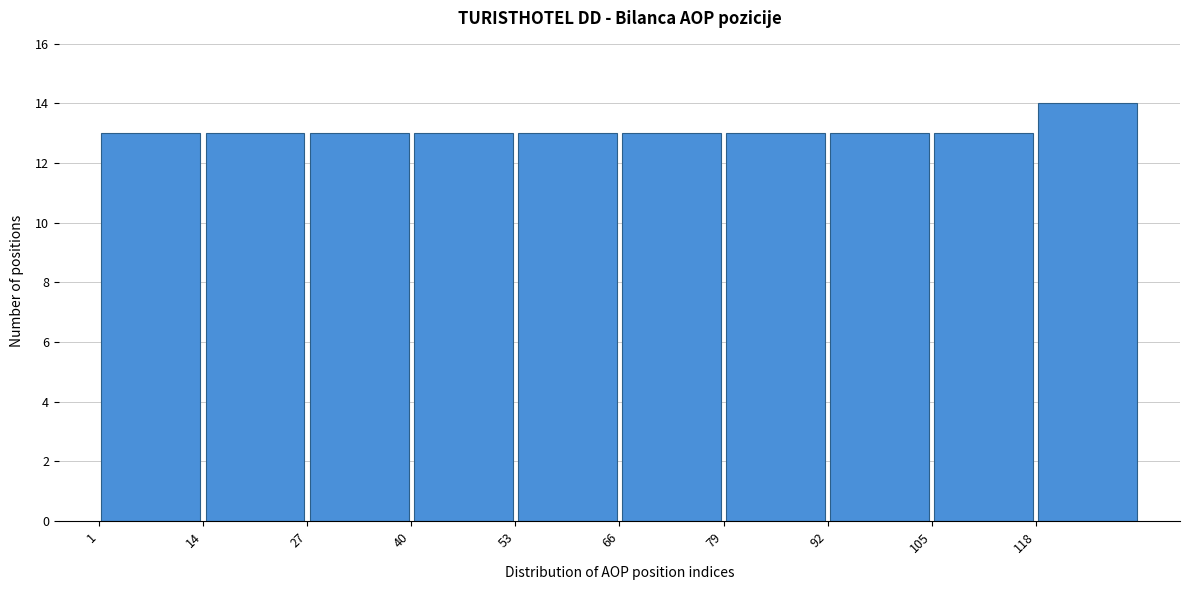

Reading left to right, list every bar in this chart as the range it spans on the x-axis followed by its height. Neither the bar edges nor the heights are printed on the chart, so give them approximately, as read against the axes.

1 to 14: 13
14 to 27: 13
27 to 40: 13
40 to 53: 13
53 to 66: 13
66 to 79: 13
79 to 92: 13
92 to 105: 13
105 to 118: 13
118 to 131: 14